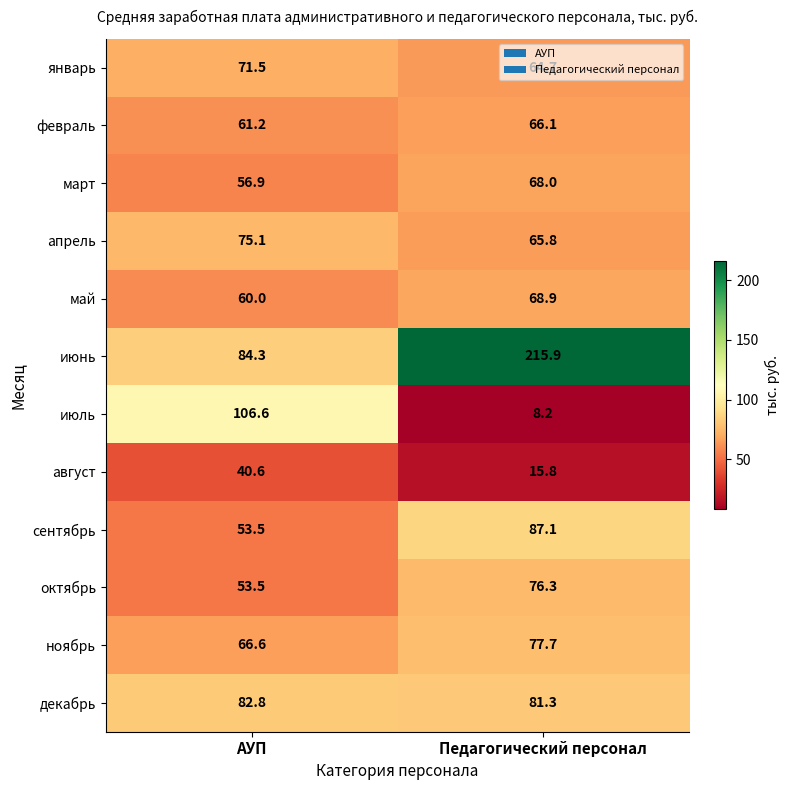

What is the sum of all январь values?

136.2